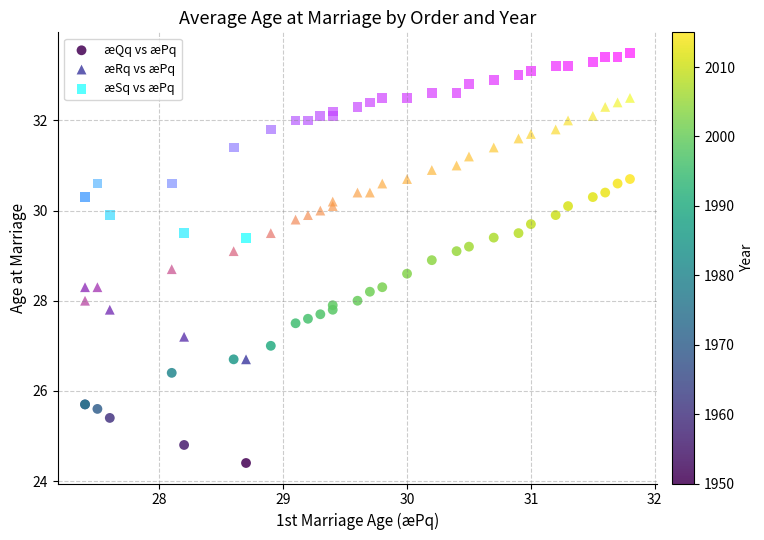

What are all the series names shown in the legend?

æQq vs æPq, æRq vs æPq, æSq vs æPq